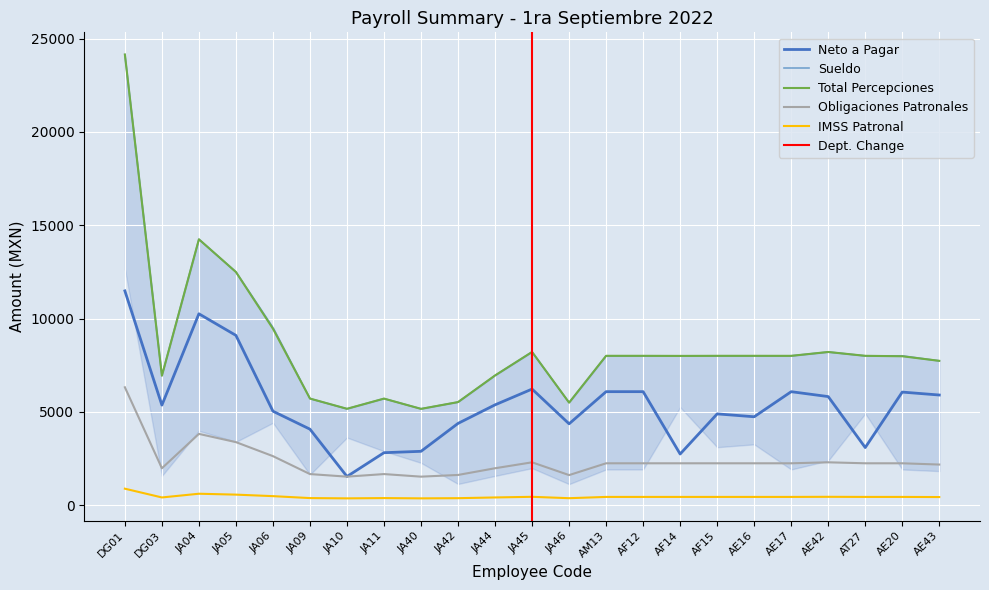

What is the label of the 23rd point from the right?

DG01